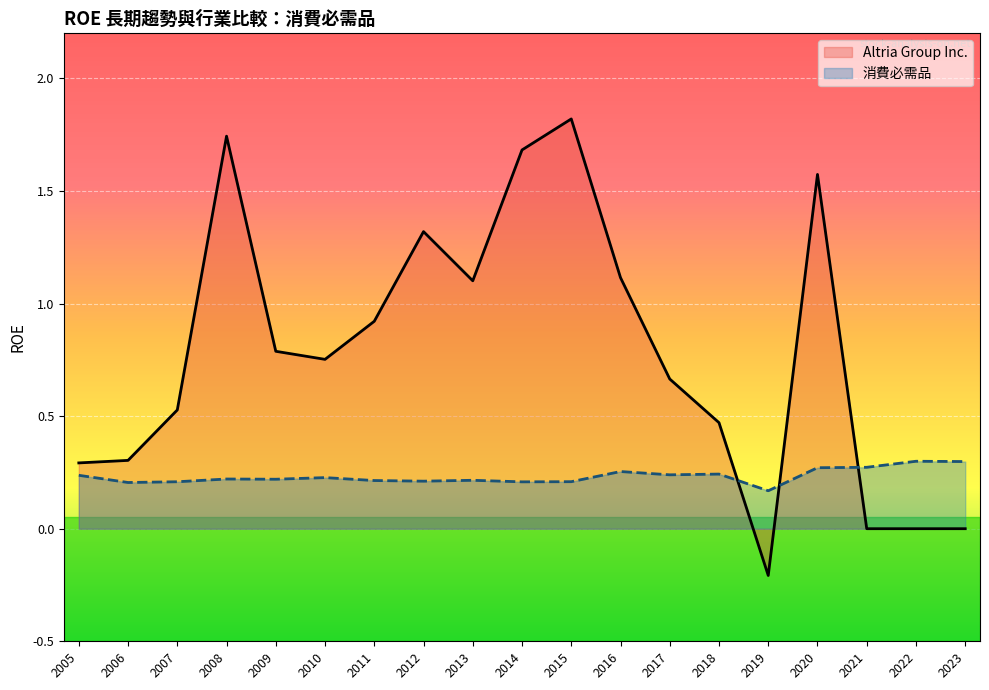

Between 2020 and 2008, which series saw the biggest shift?

Altria Group Inc.